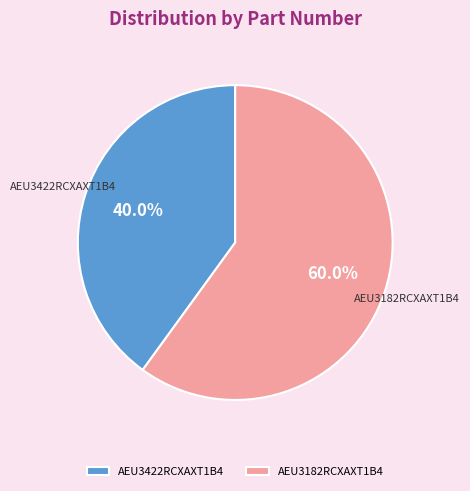

Approximately how many times larger is the value at AEU3182RCXAXT1B4 compared to AEU3422RCXAXT1B4?

1.5